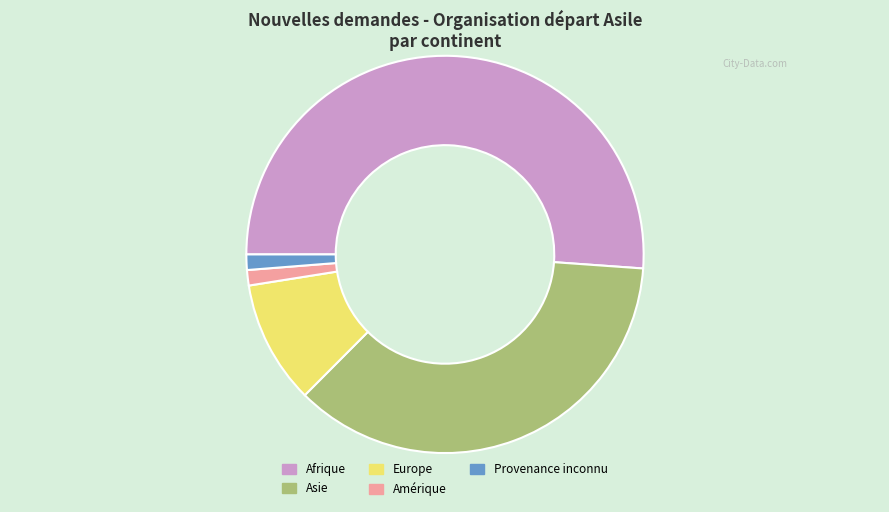

What is the ratio of the value at Asie to the value at Provenance inconnu?

29.0